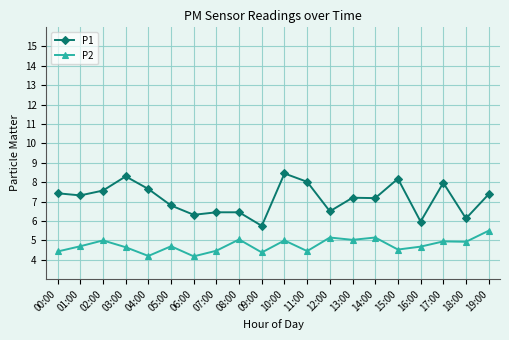

List the series in order of their peak value, lowest first.

P2, P1